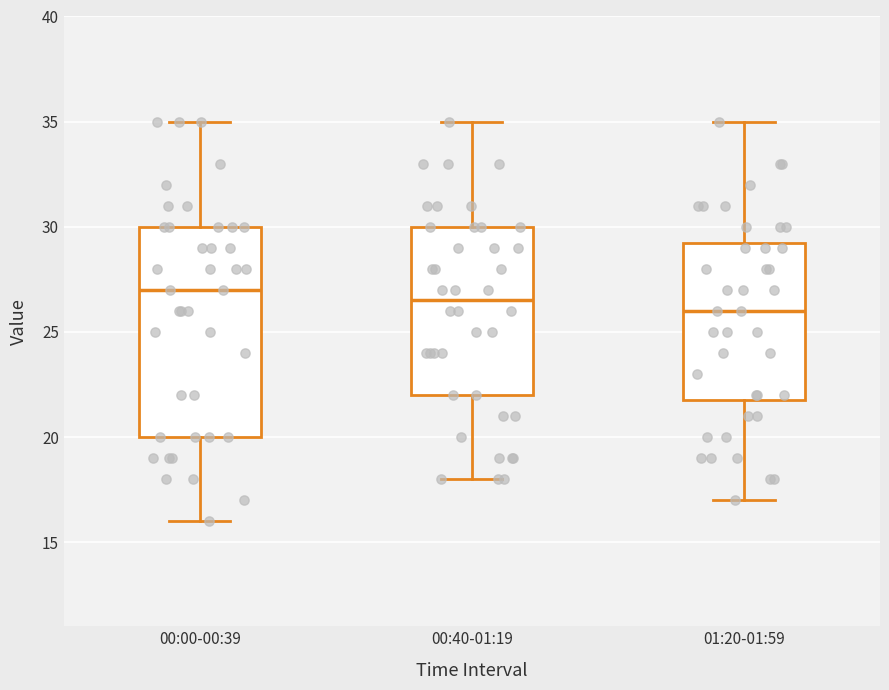

Which box has the lowest median line?

01:20-01:59